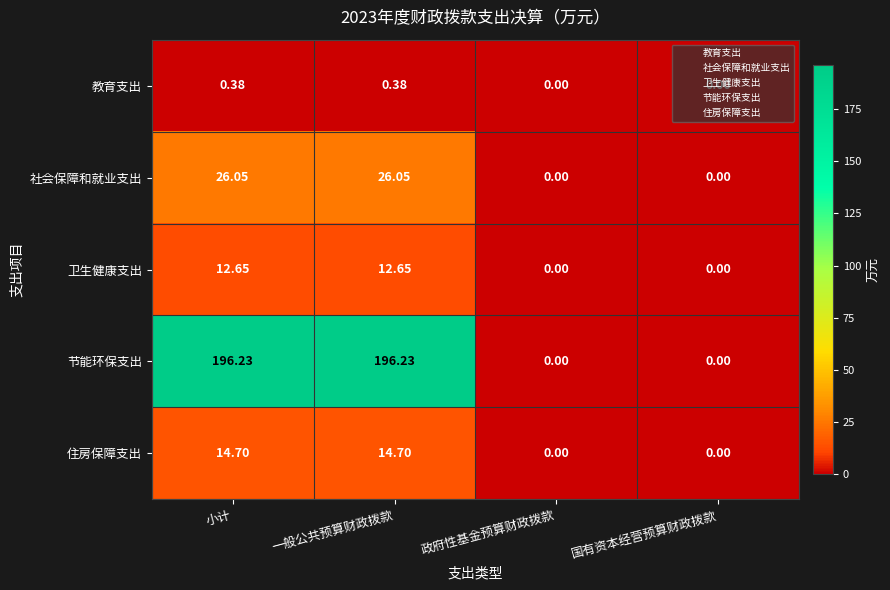

Between 一般公共预算财政拨款 and 国有资本经营预算财政拨款, which series saw the biggest shift?

节能环保支出